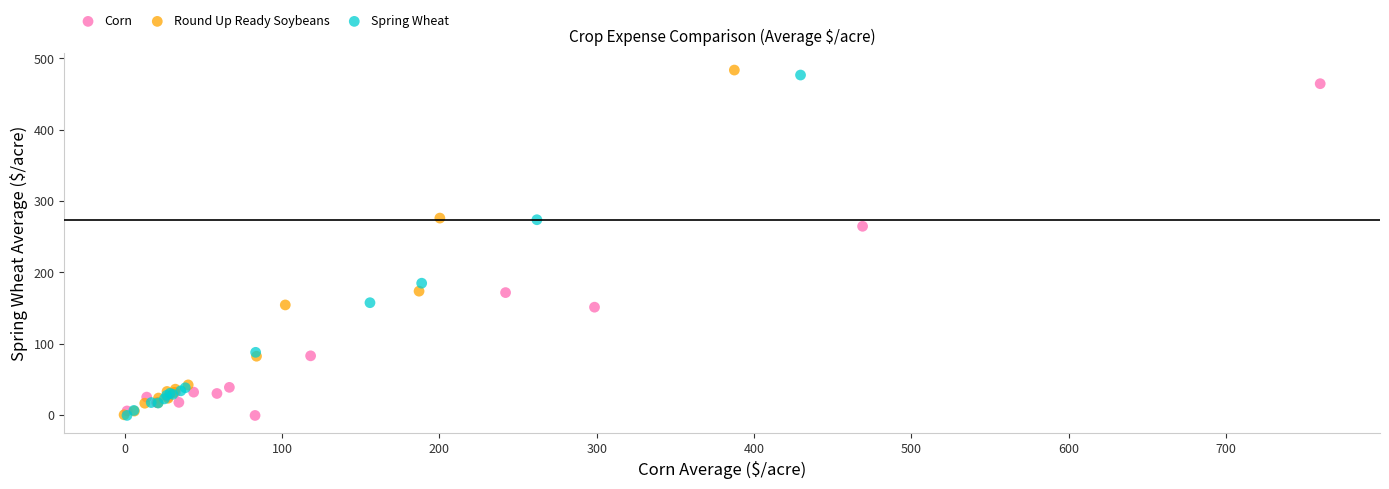

What are all the series names shown in the legend?

Corn, Round Up Ready Soybeans, Spring Wheat